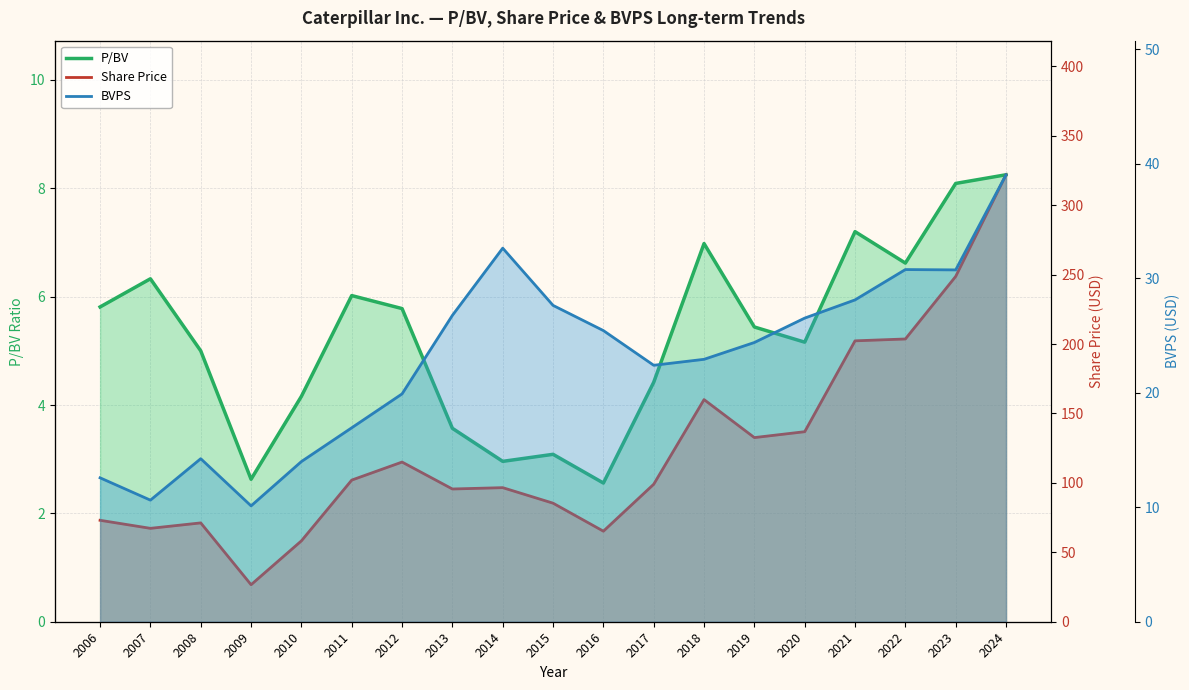

How many values in the P/BV series exceed 5?

11